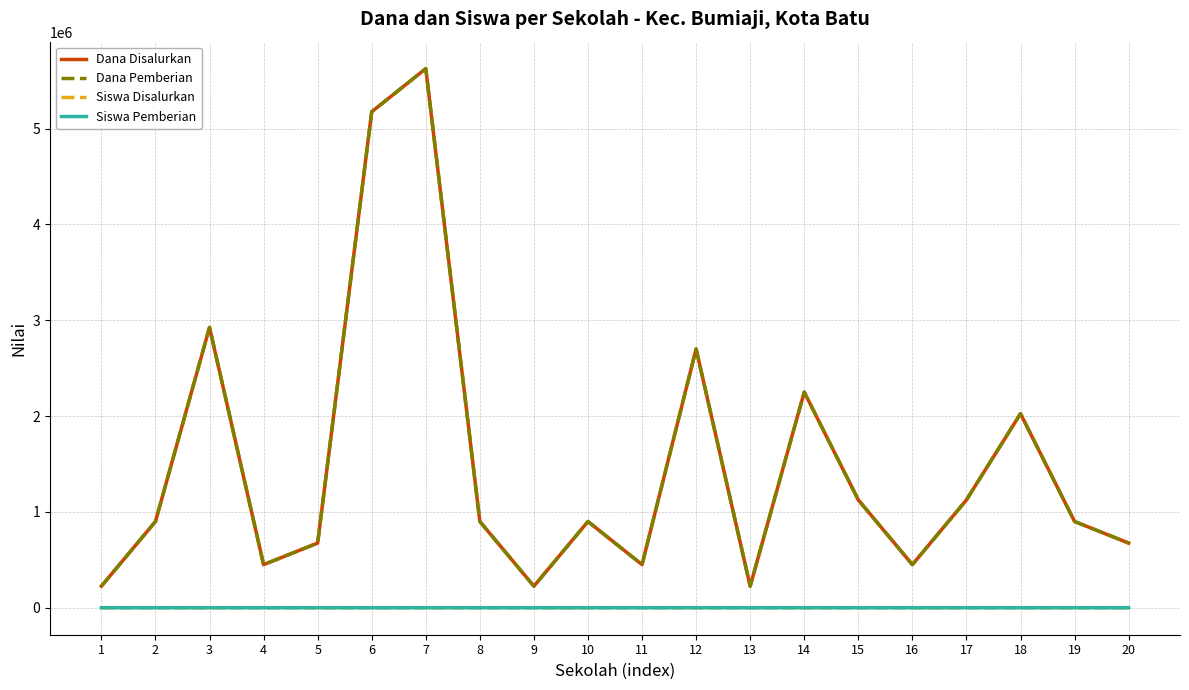

At 10, list the series in order from smallest to largest.

Siswa Disalurkan, Siswa Pemberian, Dana Disalurkan, Dana Pemberian